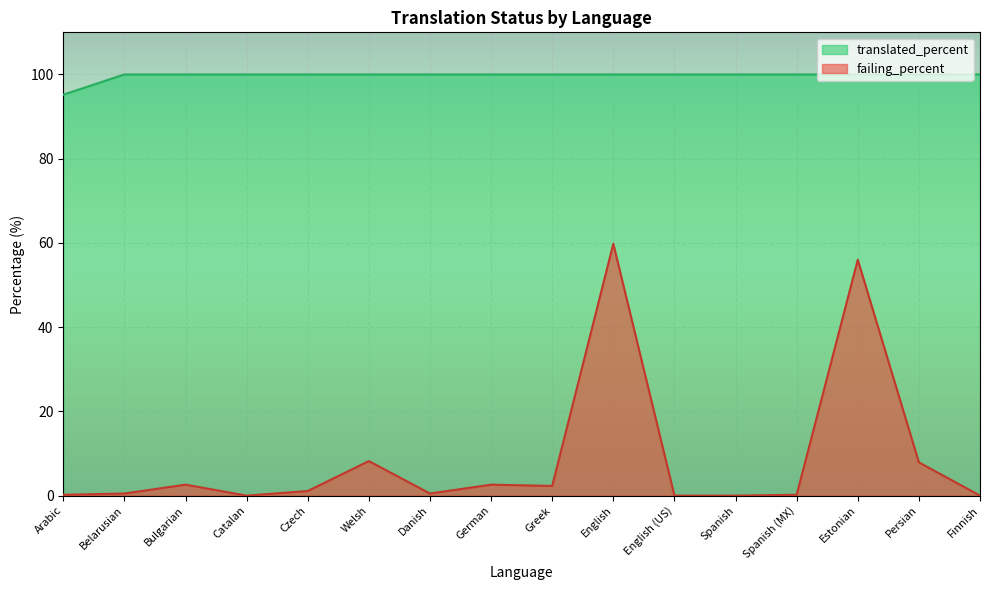

Rank the categories by failing_percent value from highest to lowest.

English, Estonian, Welsh, Persian, Bulgarian, German, Greek, Czech, Belarusian, Danish, Arabic, Spanish (MX), Catalan, English (US), Spanish, Finnish